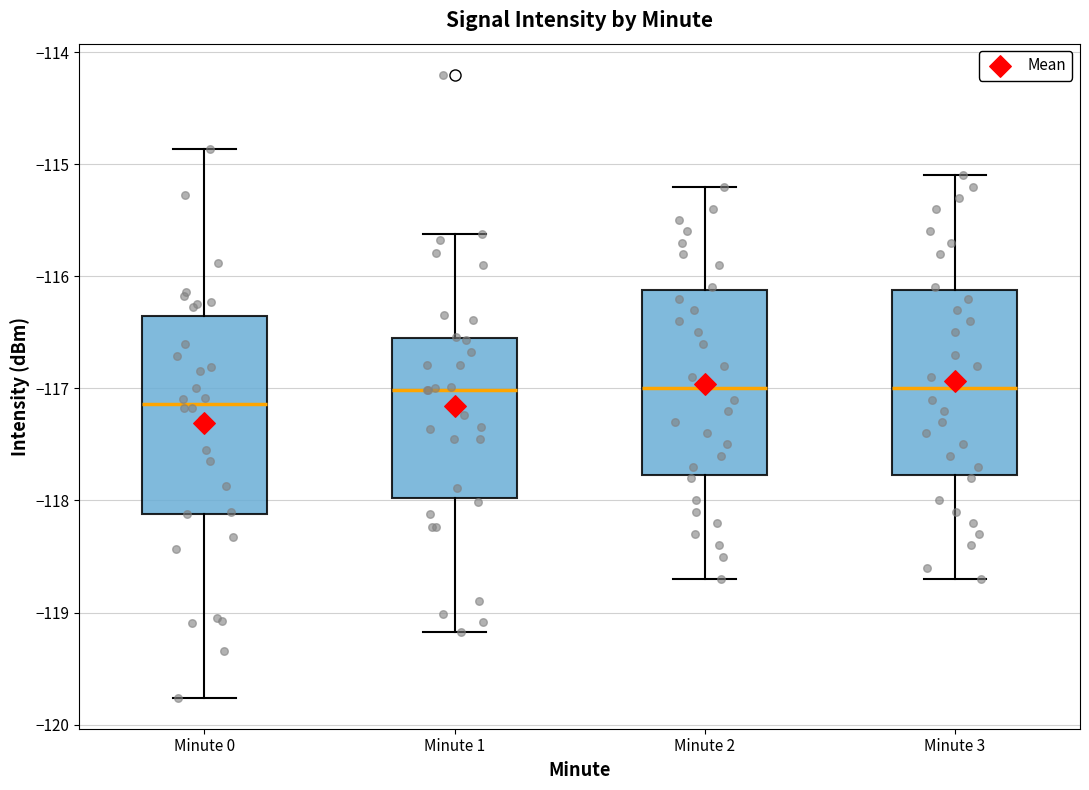

Reading left to right, read every box against the y-axis: the position of its median line, the range the box covers, and the ends of its whiskers. The values are not printed on the chart, so give them approximately, as read against the axis.

Minute 0: median -117.1, box -118.1 to -116.4, whiskers -119.8 to -114.9
Minute 1: median -117.0, box -118.0 to -116.5, whiskers -119.2 to -115.6
Minute 2: median -117.0, box -117.8 to -116.1, whiskers -118.7 to -115.2
Minute 3: median -117.0, box -117.8 to -116.1, whiskers -118.7 to -115.1